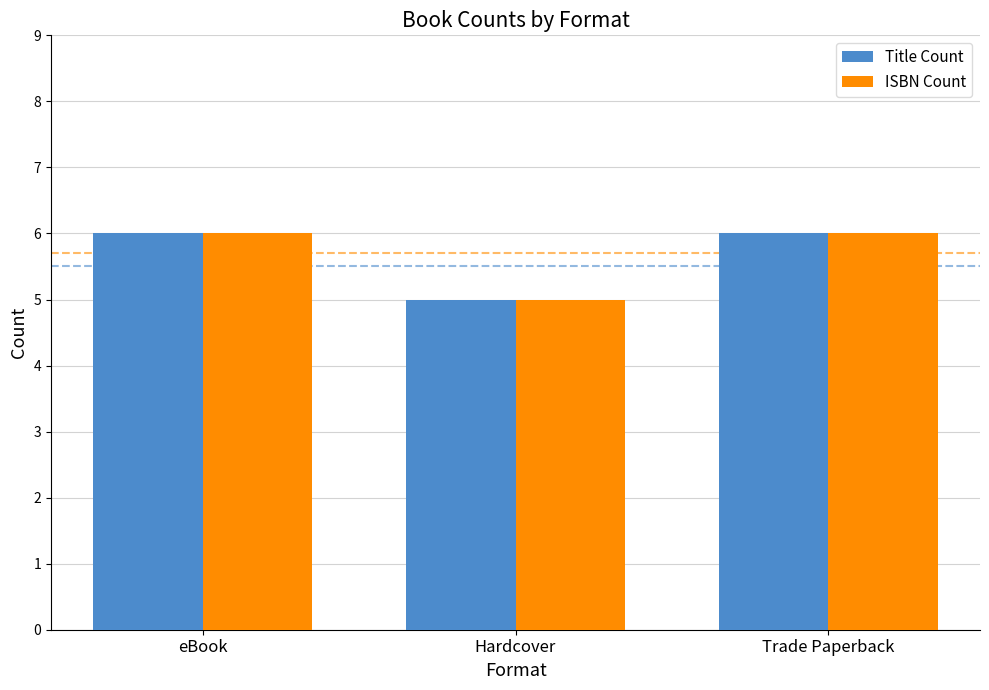

What is the label of the 2nd bar from the right?

Hardcover